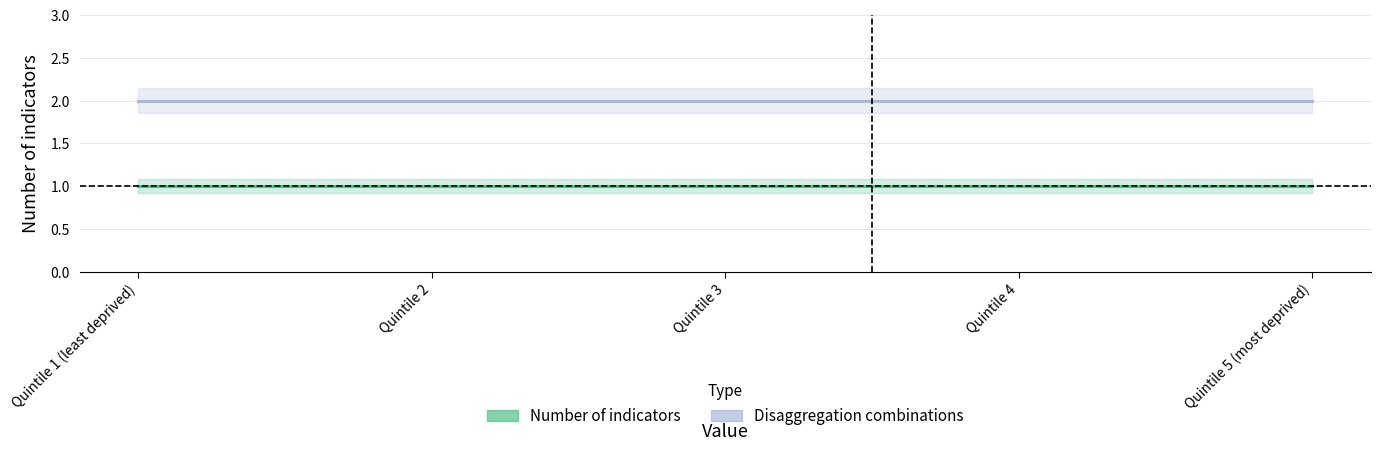

What is the label of the 4th point from the right?

Quintile 2